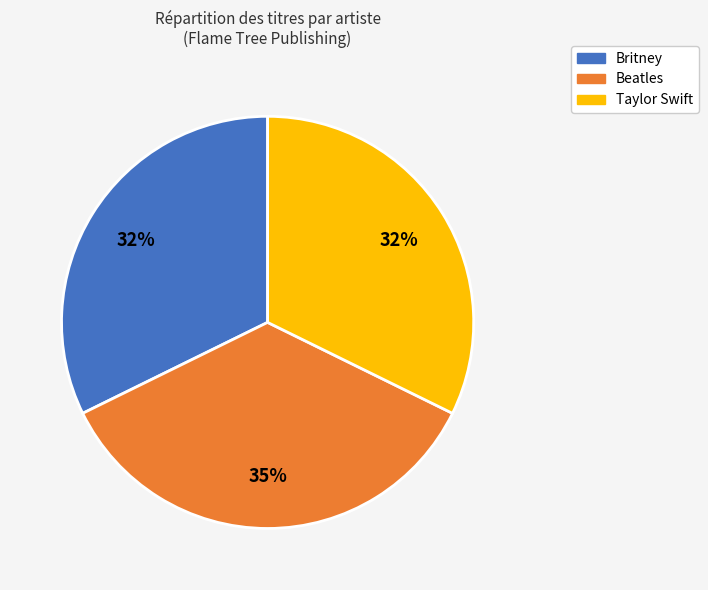

To the nearest percent, what is the combined percentage of Beatles and Britney?

68%